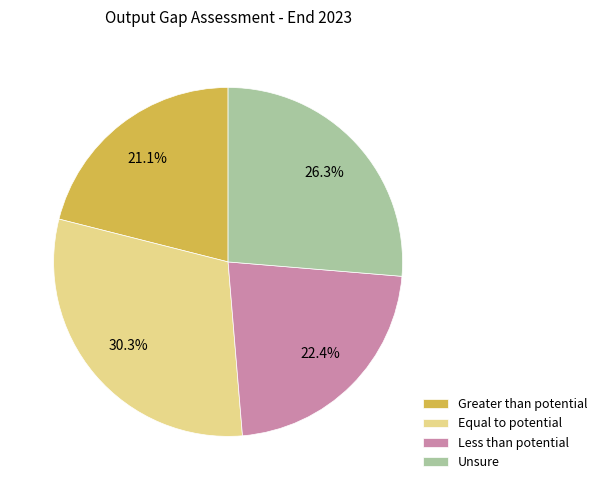

Between Unsure and Equal to potential, which is larger?

Equal to potential